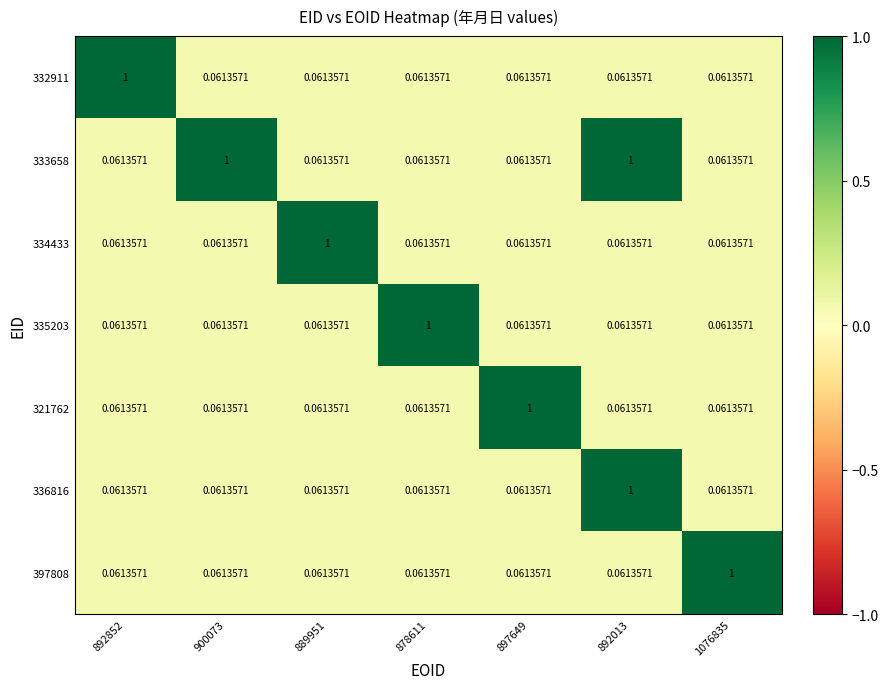

Is the value of 335203 at 878611 greater than the value of 321762 at 878611?

Yes